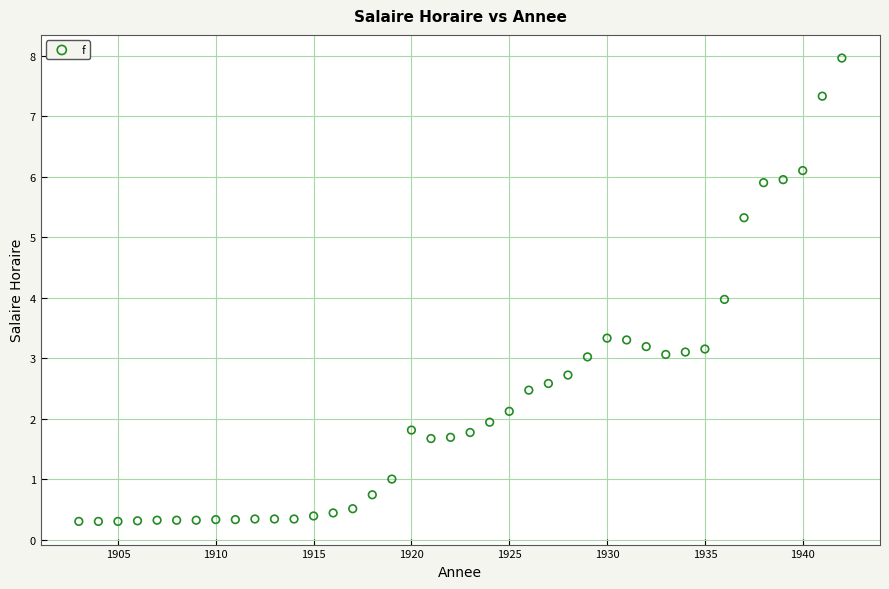

What is the range of Y values (max minus min)?

7.7